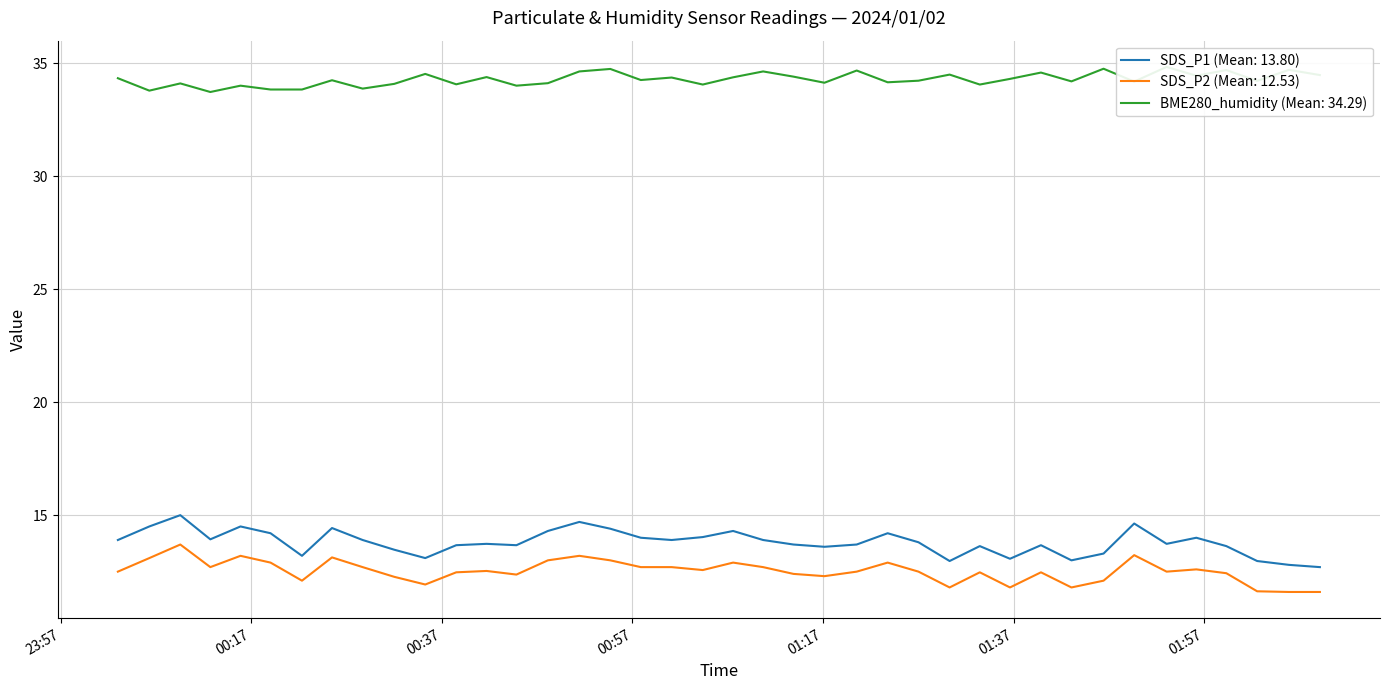

True or false: SDS_P2 (Mean: 12.53) and SDS_P1 (Mean: 13.80) cross at least once.

False